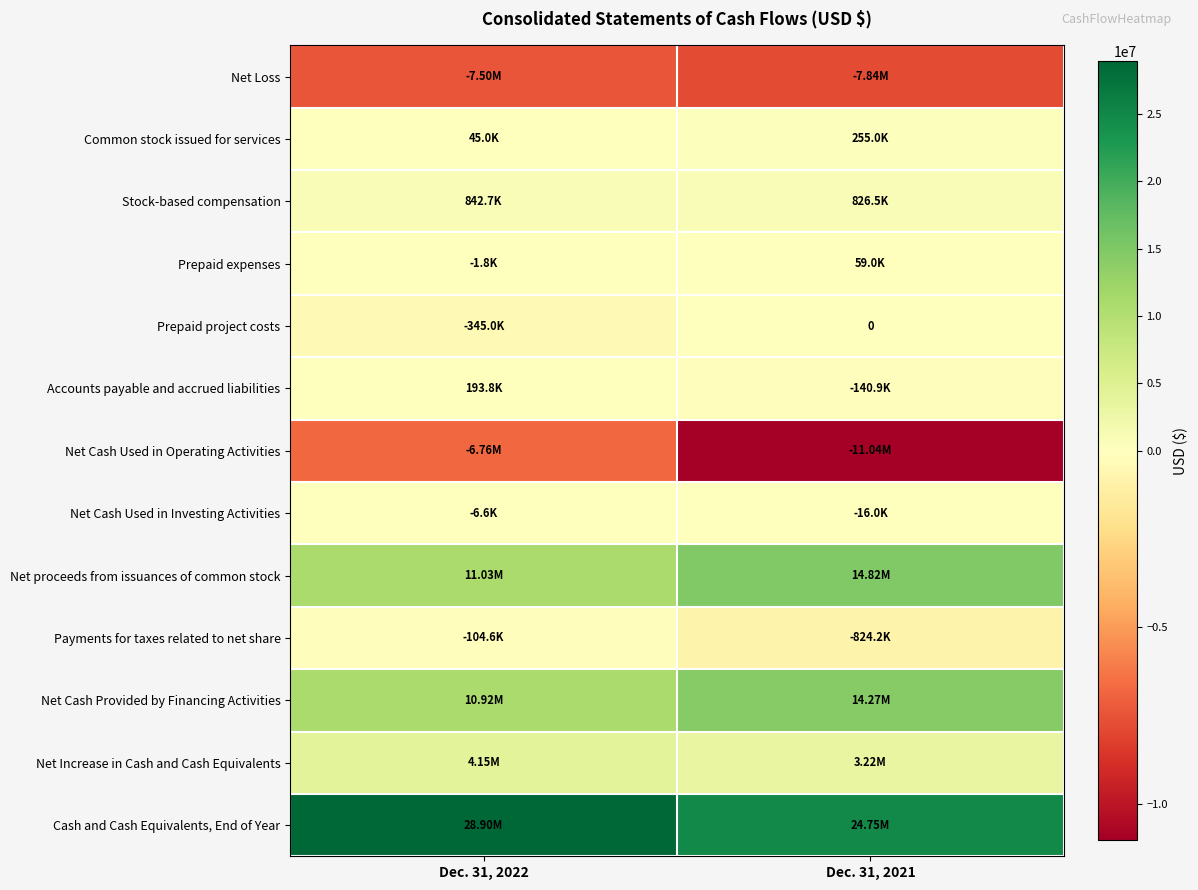

What is the average value of the Net Loss series?

-7666761